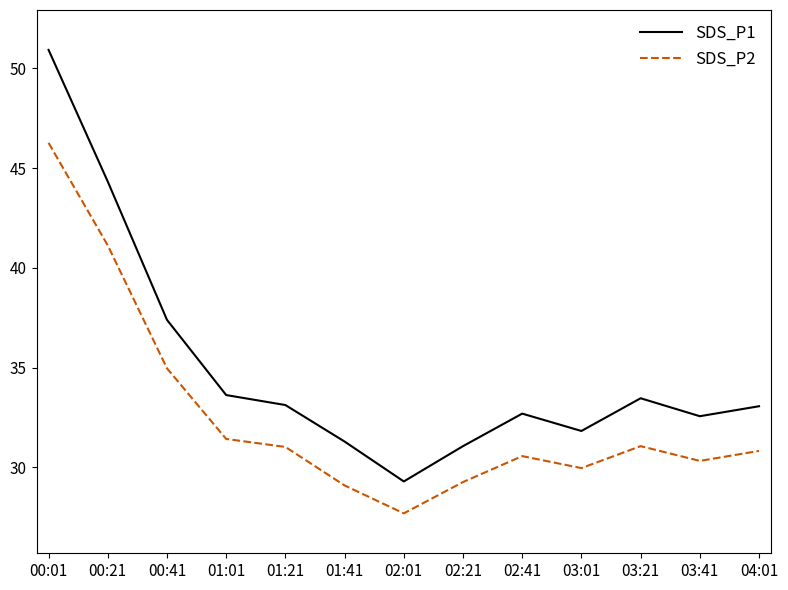

Does the chart have visible grid lines?

No